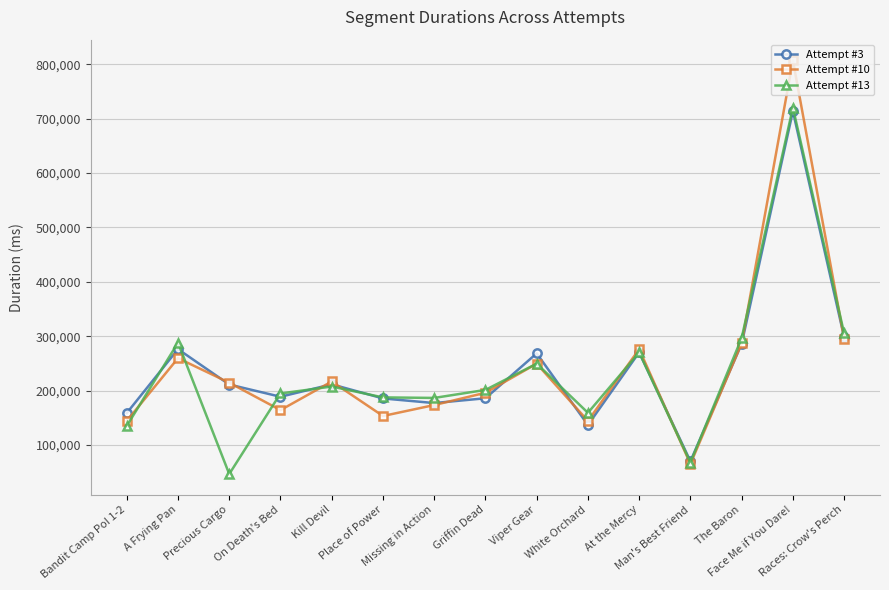

What is the minimum value shown in the chart?

46410